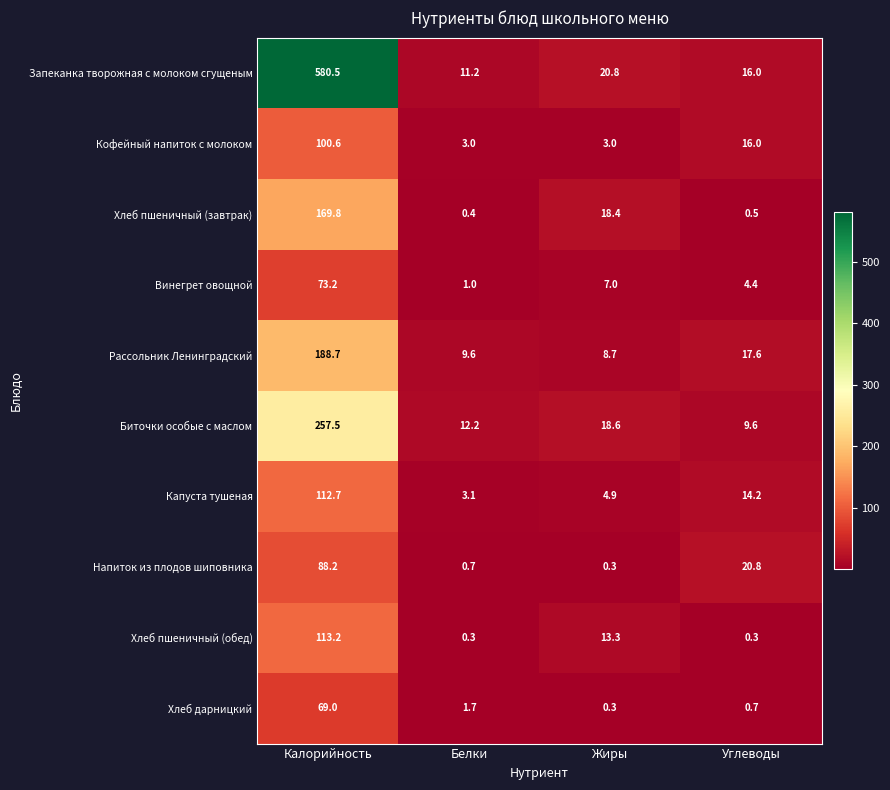

What is the average value of the Хлеб пшеничный (обед) series?

31.8